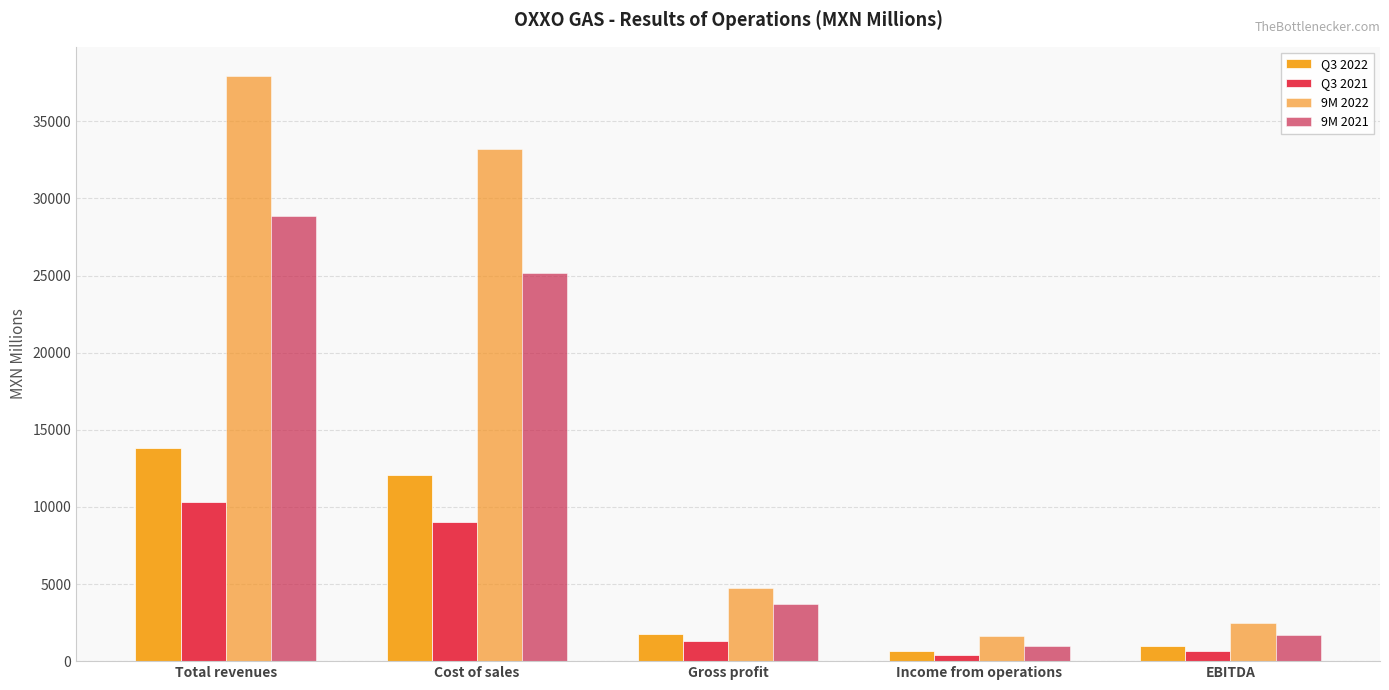

True or false: 9M 2021 has a value of 1700.0 at EBITDA.

True